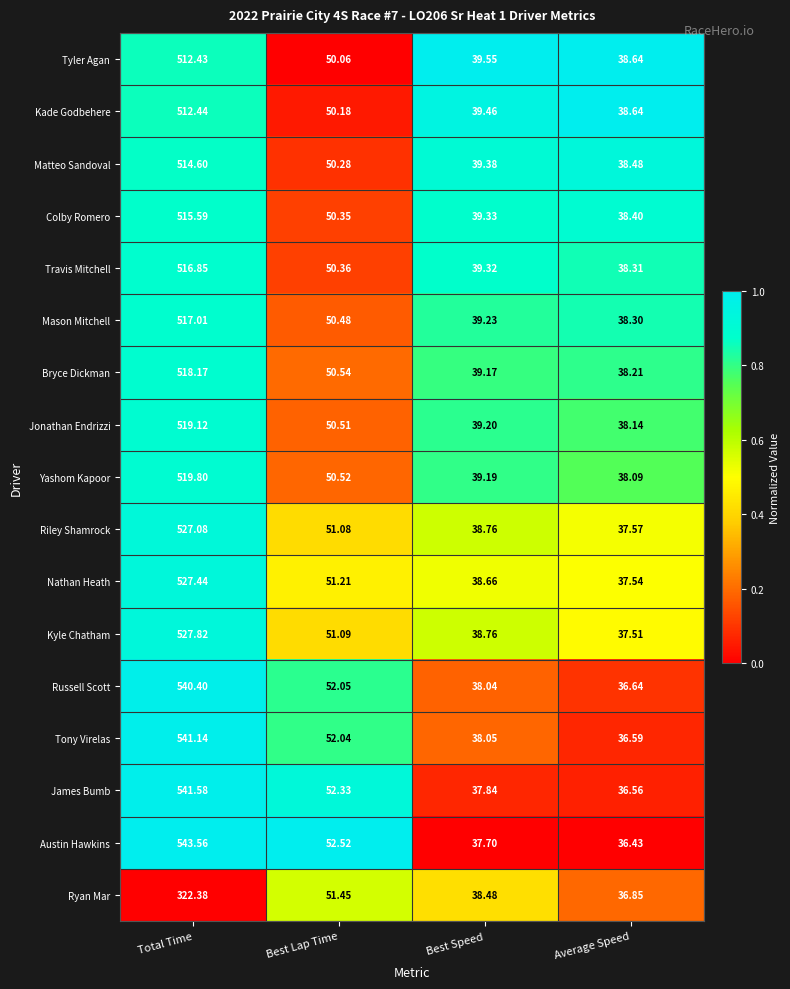

At Total Time, list the series in order from largest to smallest.

Austin Hawkins, James Bumb, Tony Virelas, Russell Scott, Kyle Chatham, Nathan Heath, Riley Shamrock, Yashom Kapoor, Jonathan Endrizzi, Bryce Dickman, Mason Mitchell, Travis Mitchell, Colby Romero, Matteo Sandoval, Kade Godbehere, Tyler Agan, Ryan Mar